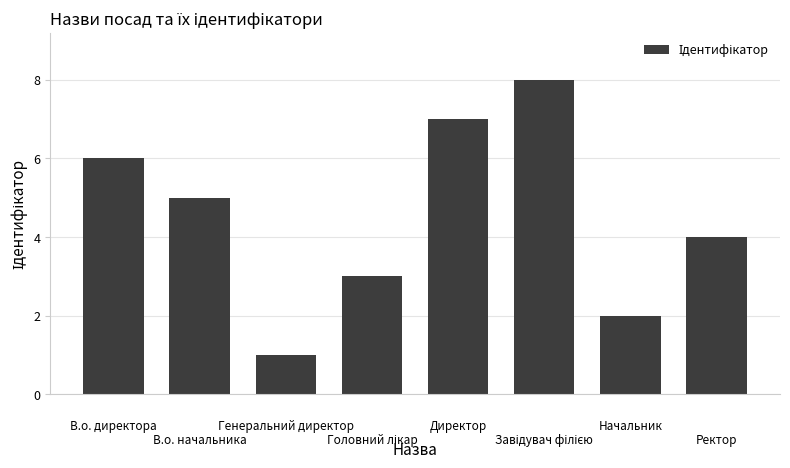

What is the difference between the second highest and minimum values?

6